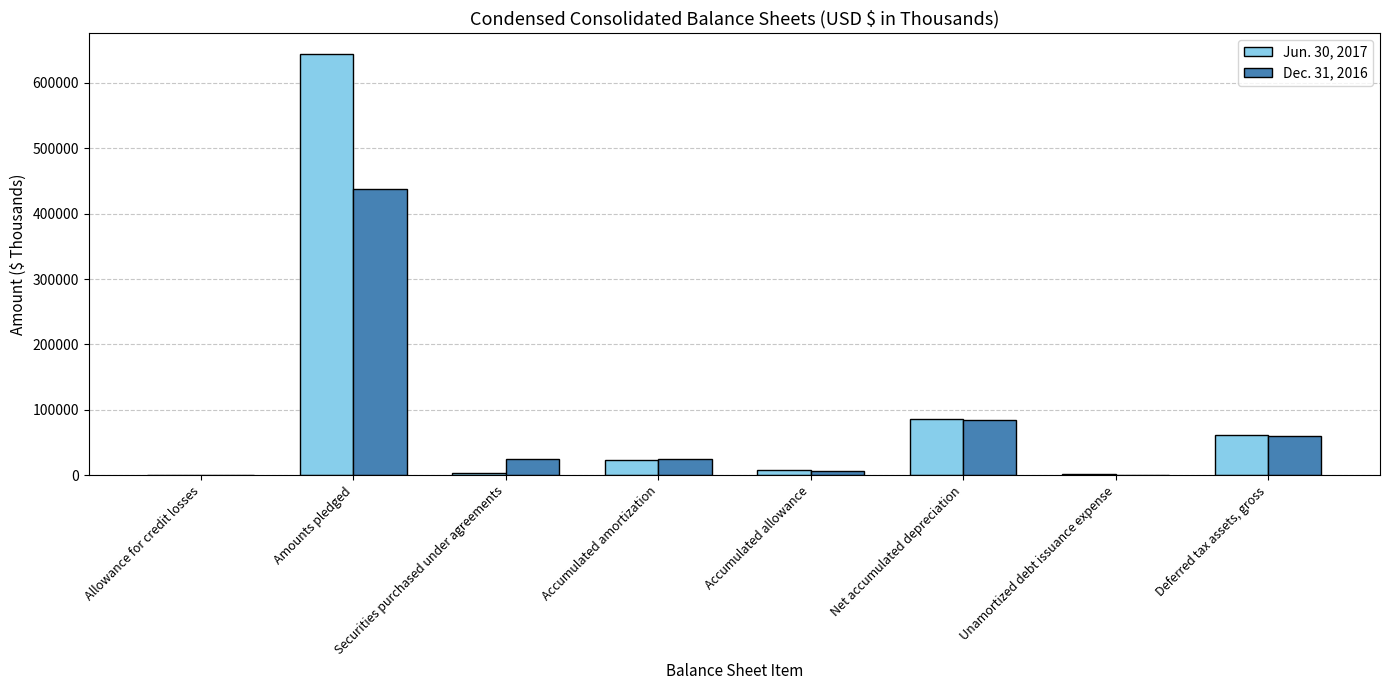

Does the chart contain stacked bars?

No